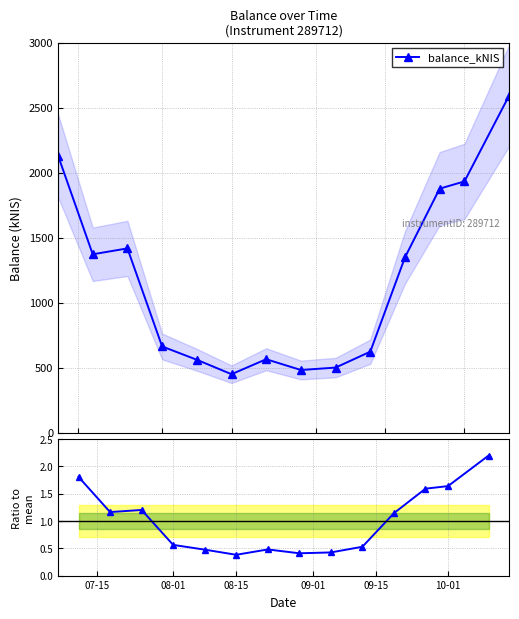

What is the difference between the maximum and minimum values in the Ratio to mean series?

1.8